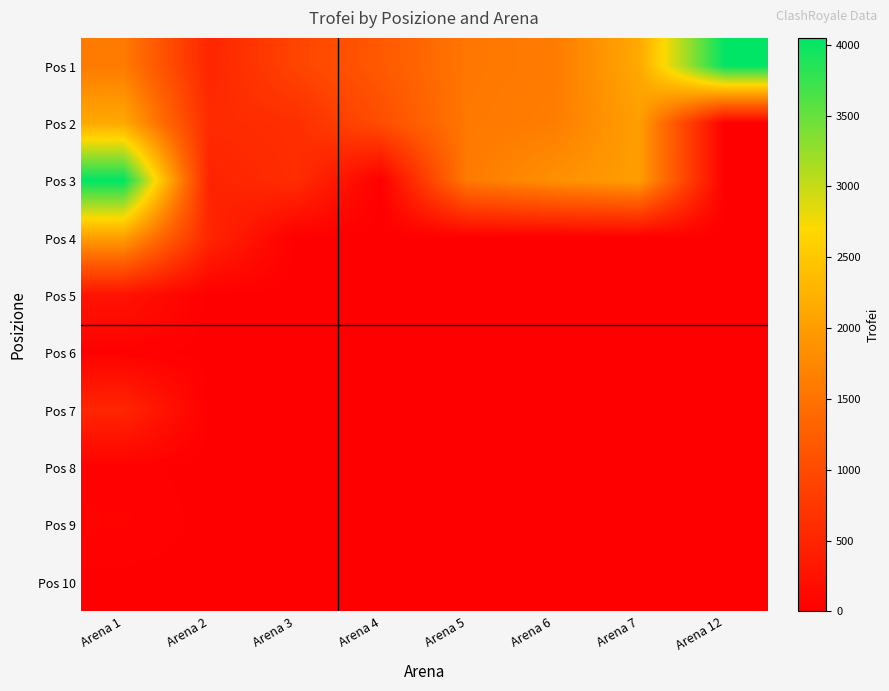

Reading right to left, extract all data points from this chart.

Pos 1: Arena 12=4048	Arena 7=2138	Arena 6=1600	Arena 5=1554	Arena 4=1183	Arena 3=906	Arena 2=499	Arena 1=1600
Pos 2: Arena 12=0	Arena 7=2012	Arena 6=1630	Arena 5=1569	Arena 4=1030	Arena 3=615	Arena 2=566	Arena 1=2138
Pos 3: Arena 12=0	Arena 7=2007	Arena 6=1845	Arena 5=1595	Arena 4=0	Arena 3=602	Arena 2=465	Arena 1=4048
Pos 4: Arena 12=0	Arena 7=0	Arena 6=0	Arena 5=0	Arena 4=0	Arena 3=0	Arena 2=504	Arena 1=2012
Pos 5: Arena 12=0	Arena 7=0	Arena 6=0	Arena 5=0	Arena 4=0	Arena 3=0	Arena 2=0	Arena 1=263
Pos 6: Arena 12=0	Arena 7=0	Arena 6=0	Arena 5=0	Arena 4=0	Arena 3=0	Arena 2=0	Arena 1=29
Pos 7: Arena 12=0	Arena 7=0	Arena 6=0	Arena 5=0	Arena 4=0	Arena 3=0	Arena 2=0	Arena 1=504
Pos 8: Arena 12=0	Arena 7=0	Arena 6=0	Arena 5=0	Arena 4=0	Arena 3=0	Arena 2=0	Arena 1=30
Pos 9: Arena 12=0	Arena 7=0	Arena 6=0	Arena 5=0	Arena 4=0	Arena 3=0	Arena 2=0	Arena 1=57
Pos 10: Arena 12=0	Arena 7=0	Arena 6=0	Arena 5=0	Arena 4=0	Arena 3=0	Arena 2=0	Arena 1=0